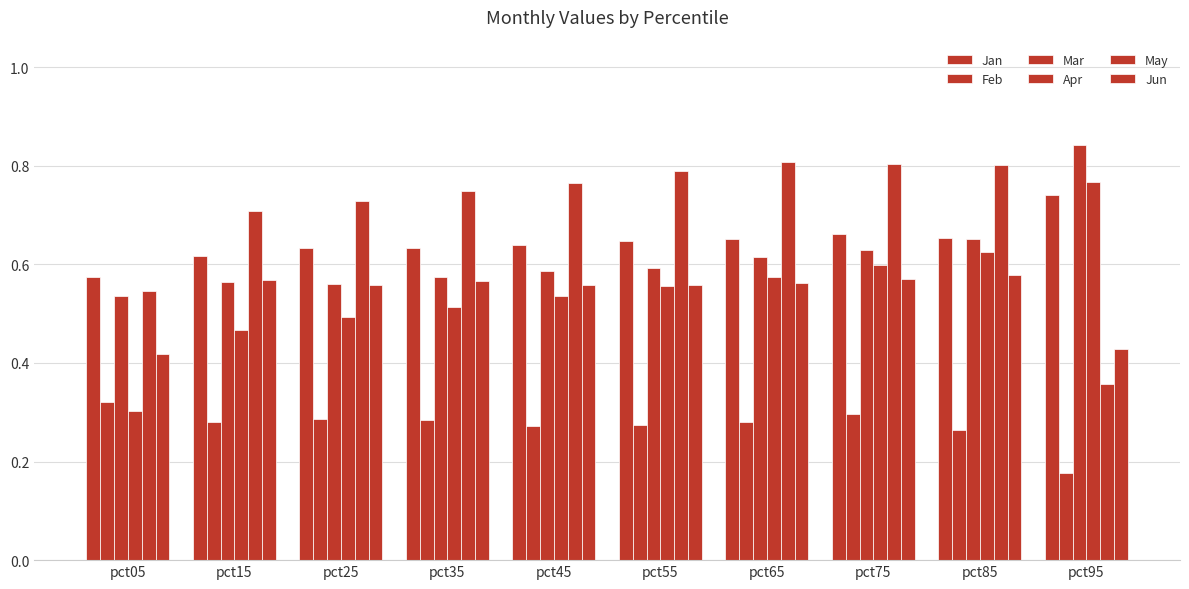

How many data points does each series have?

10